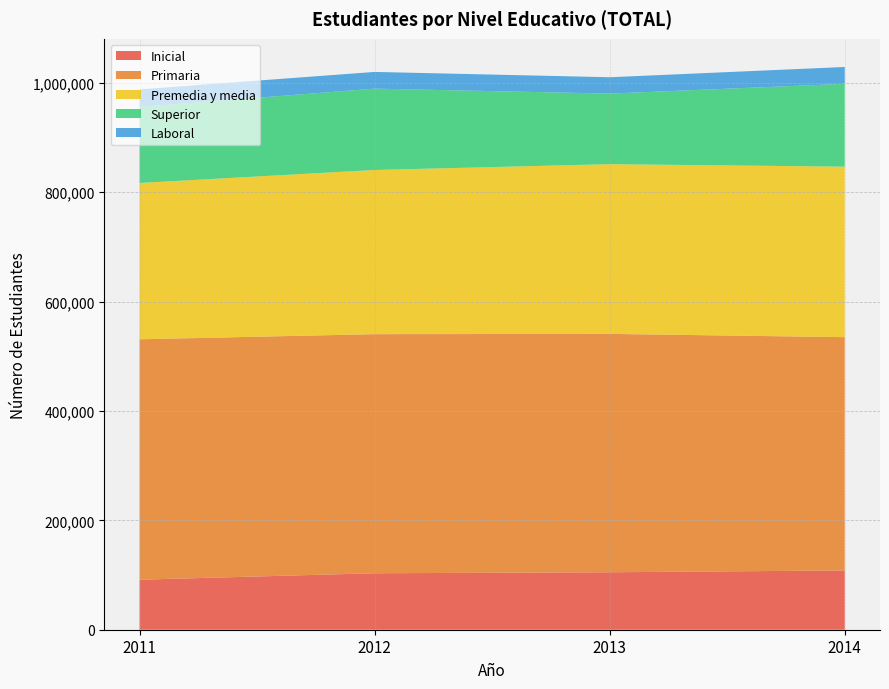

Reading left to right, extract all data points from this chart.

Inicial: 2011=91495	2012=103269	2013=105074	2014=108424
Primaria: 2011=439698	2012=437277	2013=435973	2014=426637
Premedia y media: 2011=285846	2012=300259	2013=310391	2014=311827
Superior: 2011=139066	2012=148798	2013=129066	2014=151505
Laboral: 2011=32120	2012=30533	2013=29889	2014=30783